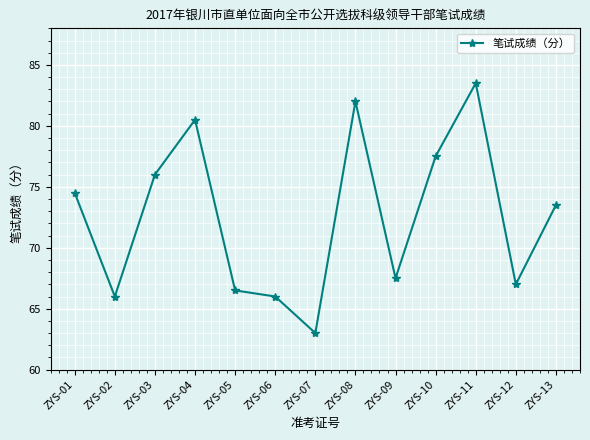

Is this an area chart (filled region under the line)?

No